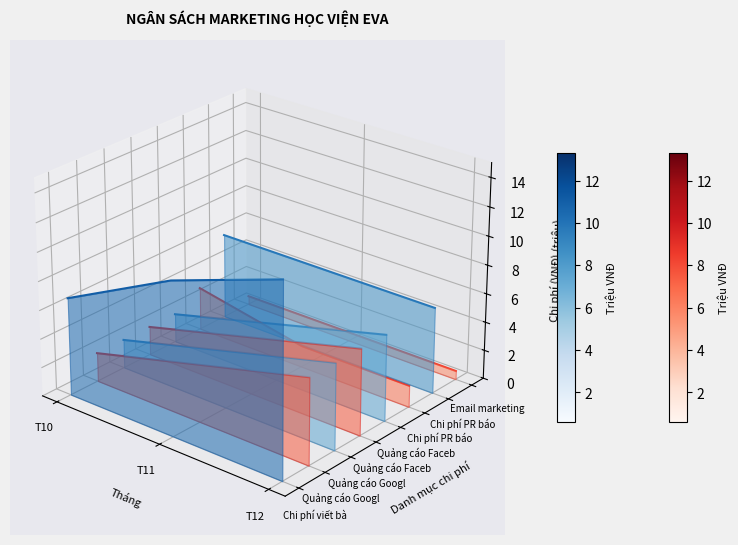

How many positive values does the Chi phí PR báo thường series have?

2